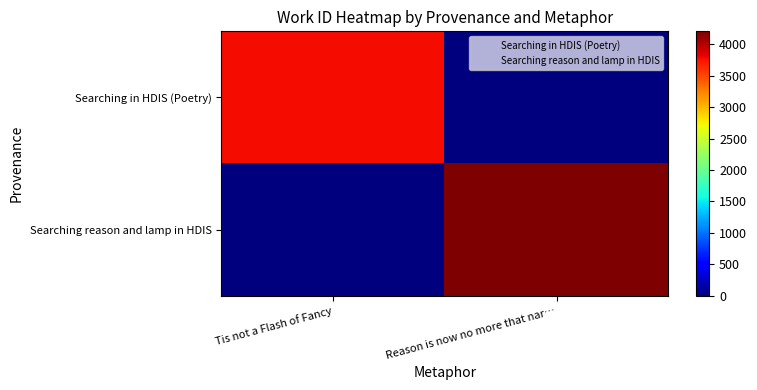

How many series are shown in this chart?

2